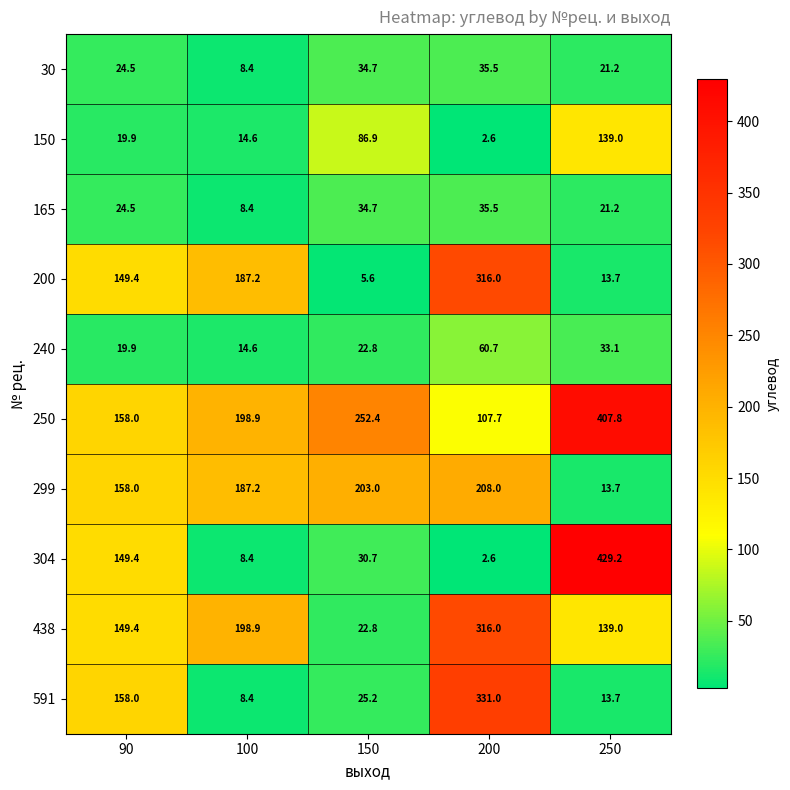

Between 100 and 150, which series saw the biggest shift?

200